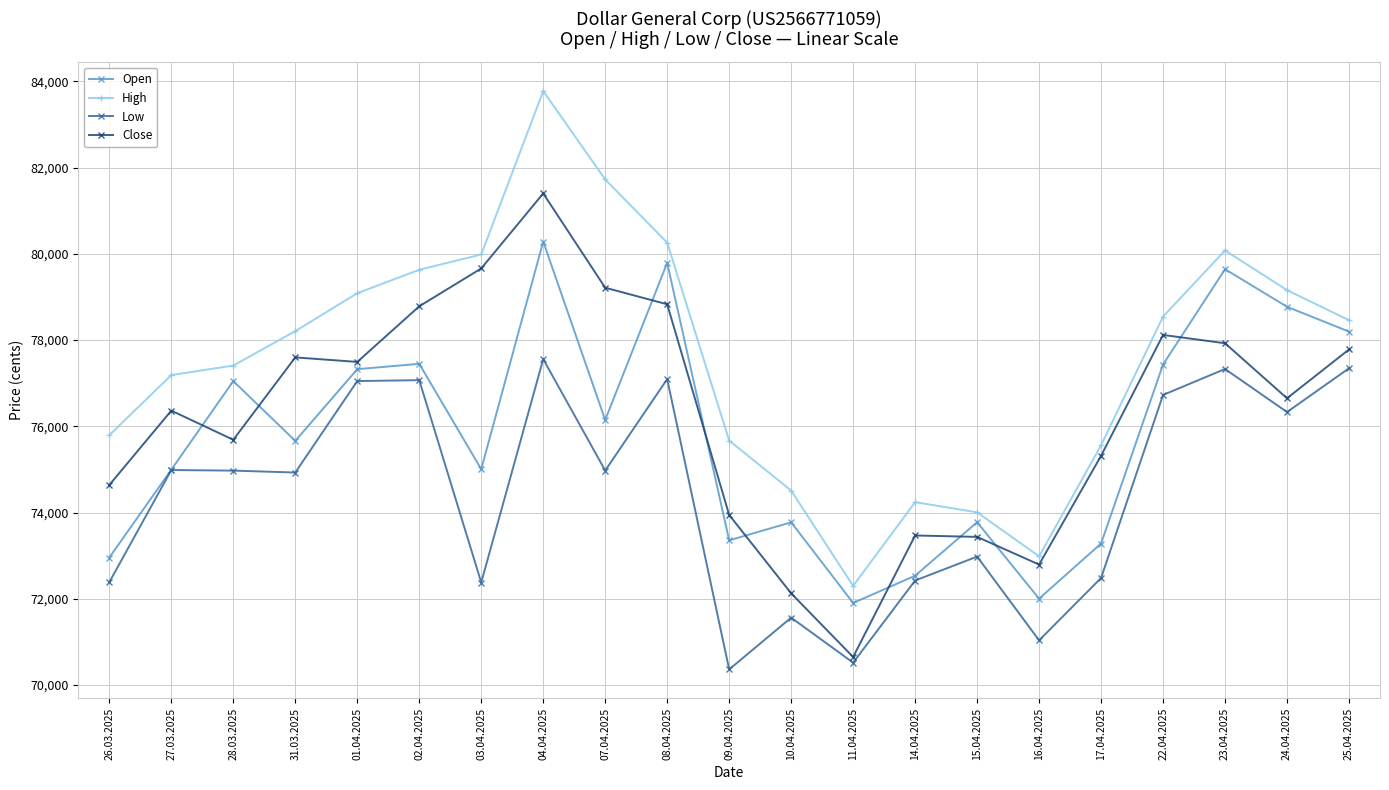

What is the value of the Close point at the 13th from the left?

70649